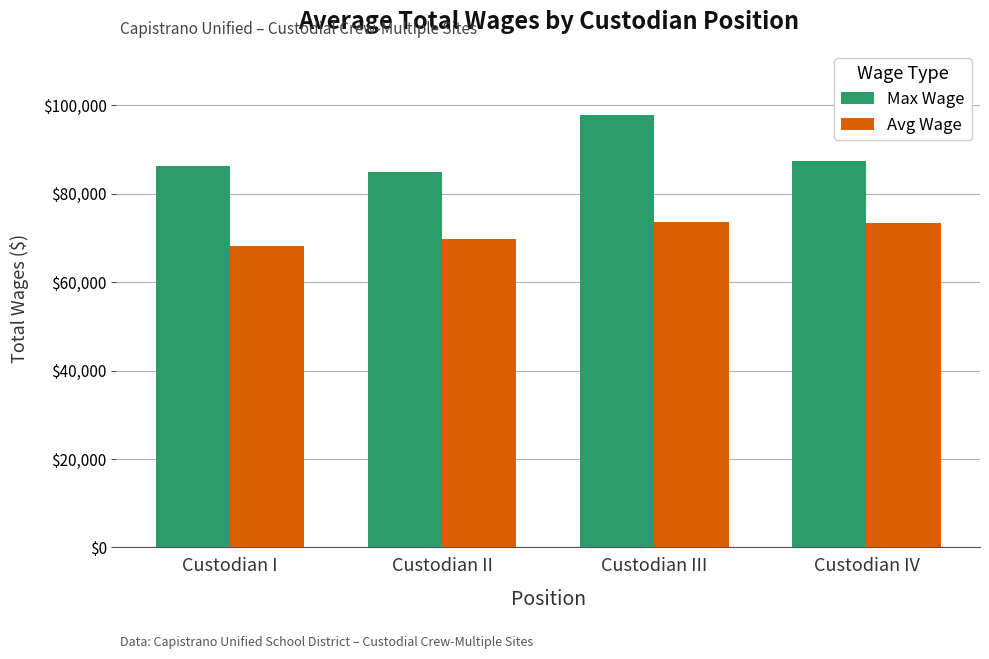

Which series has the largest range (max minus min)?

Max Wage